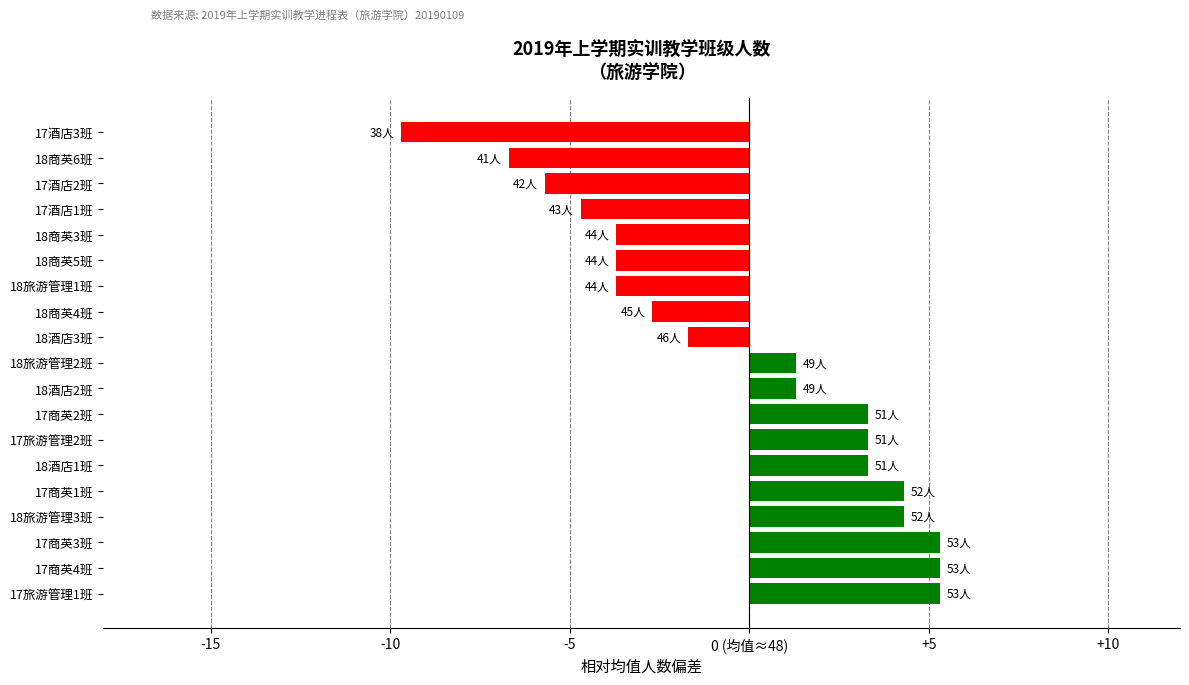

Where is the data nearest to the value -2?

18酒店3班